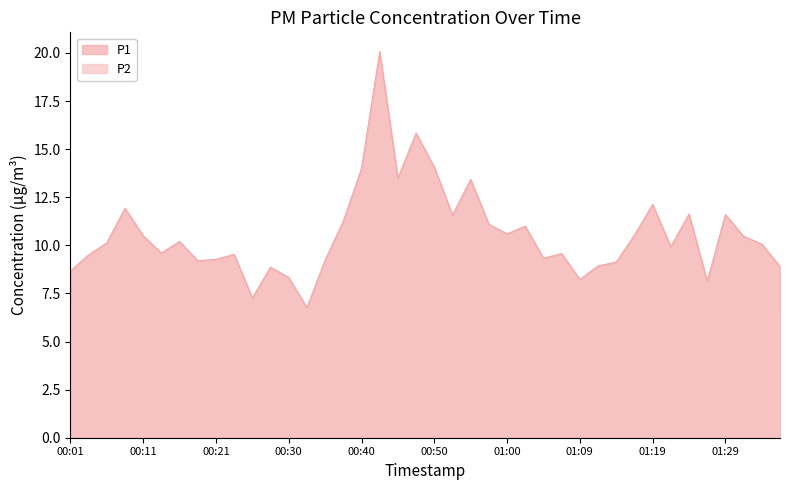

In P2, how many points are lower than both neighbors (excluding endpoints)?

10